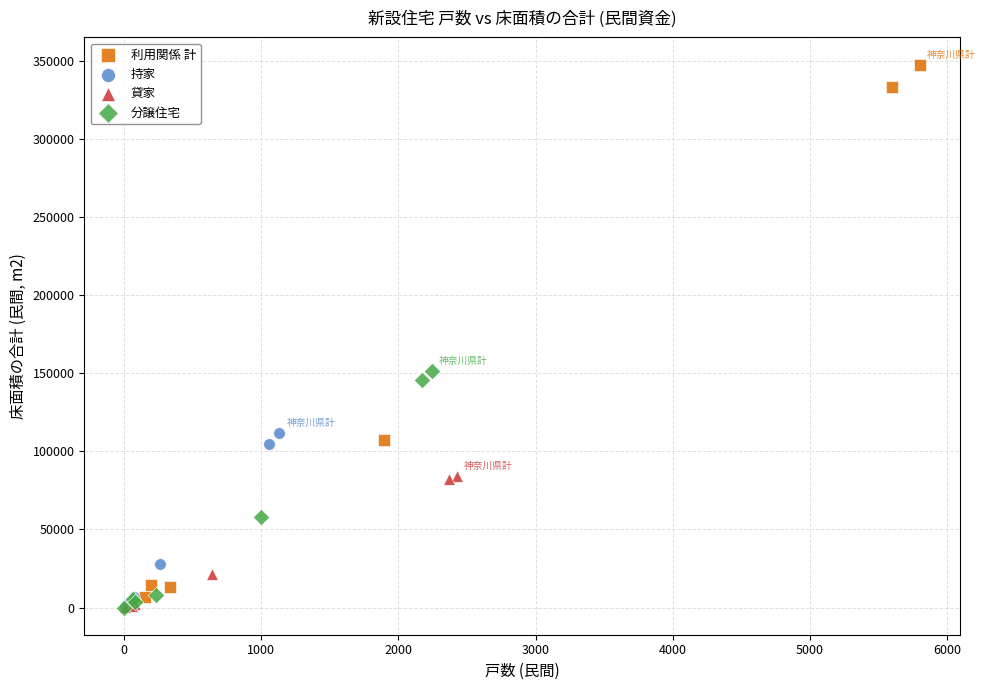

Which series reaches the maximum Y coordinate?

利用関係 計